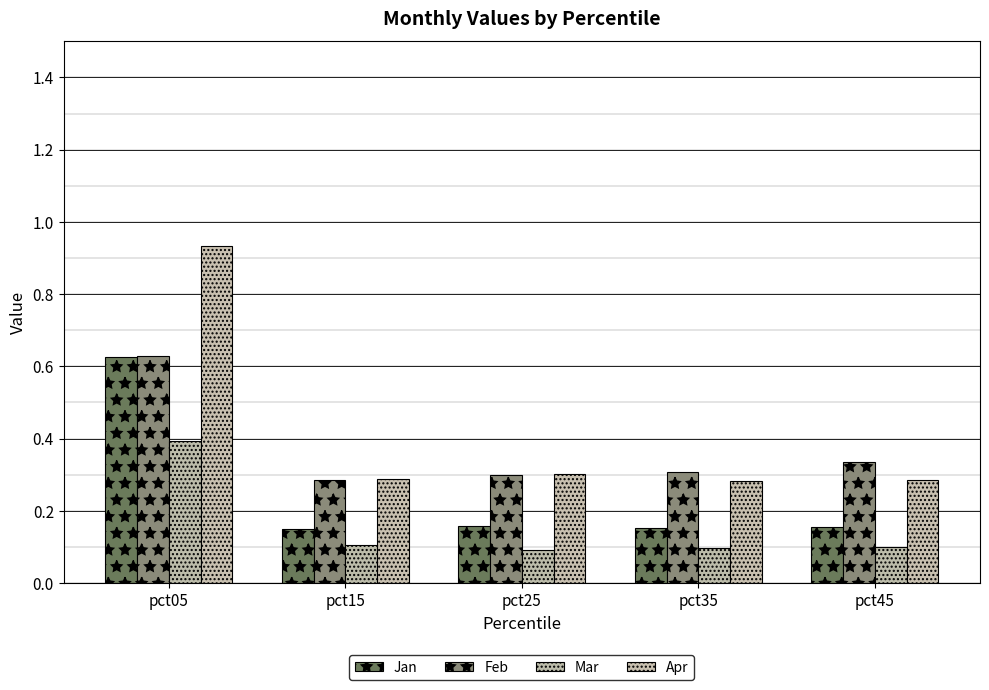

List the series in order of their peak value, lowest first.

Mar, Jan, Feb, Apr